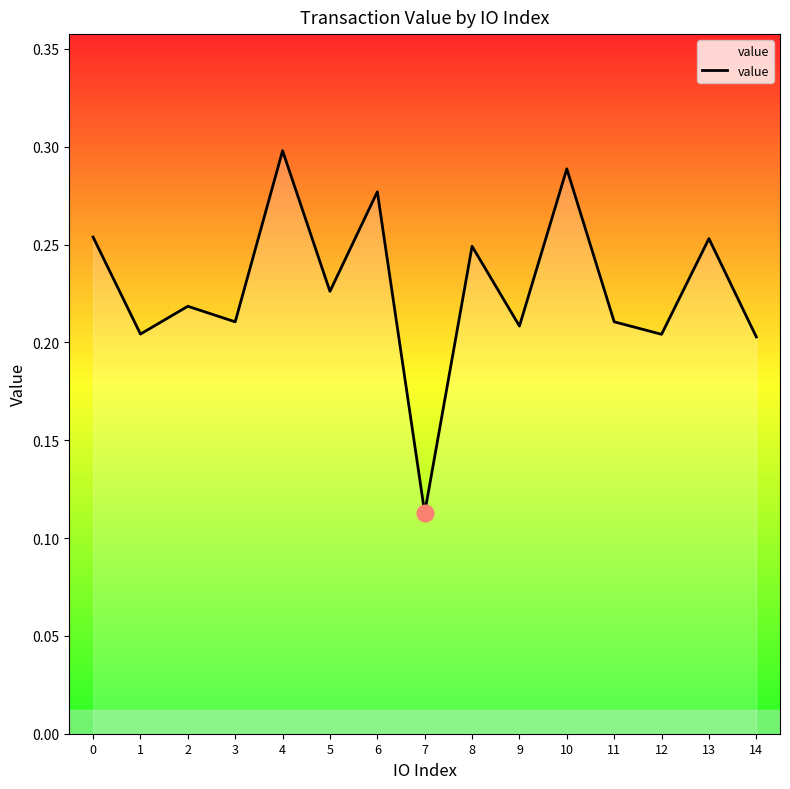

How many values are between 0 and 1?

15